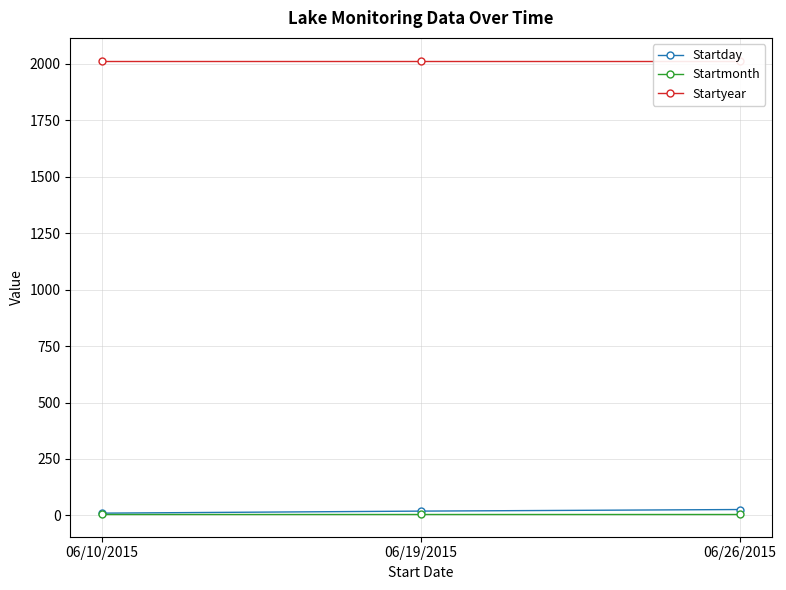

What are all the series names shown in the legend?

Startday, Startmonth, Startyear